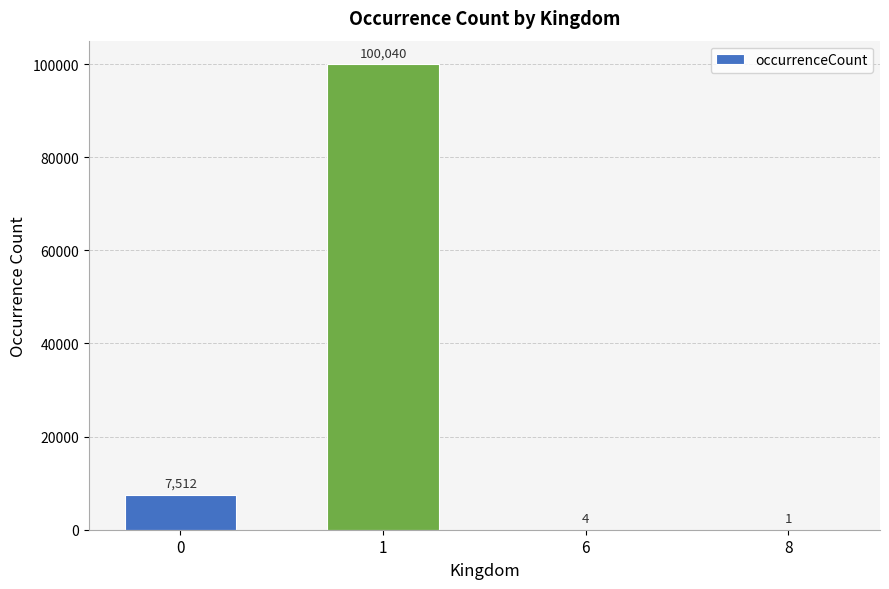

What is the change in value from 1 to 6?

-100036